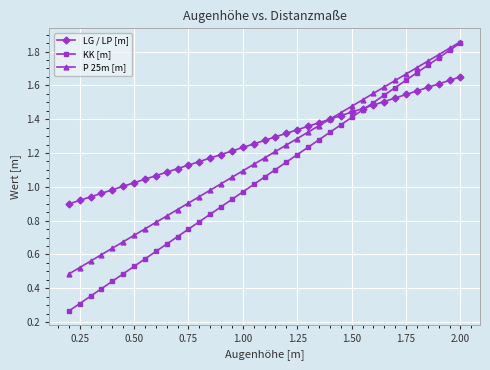

Rank the series by their average value, from lowest to highest.

KK [m], P 25m [m], LG / LP [m]